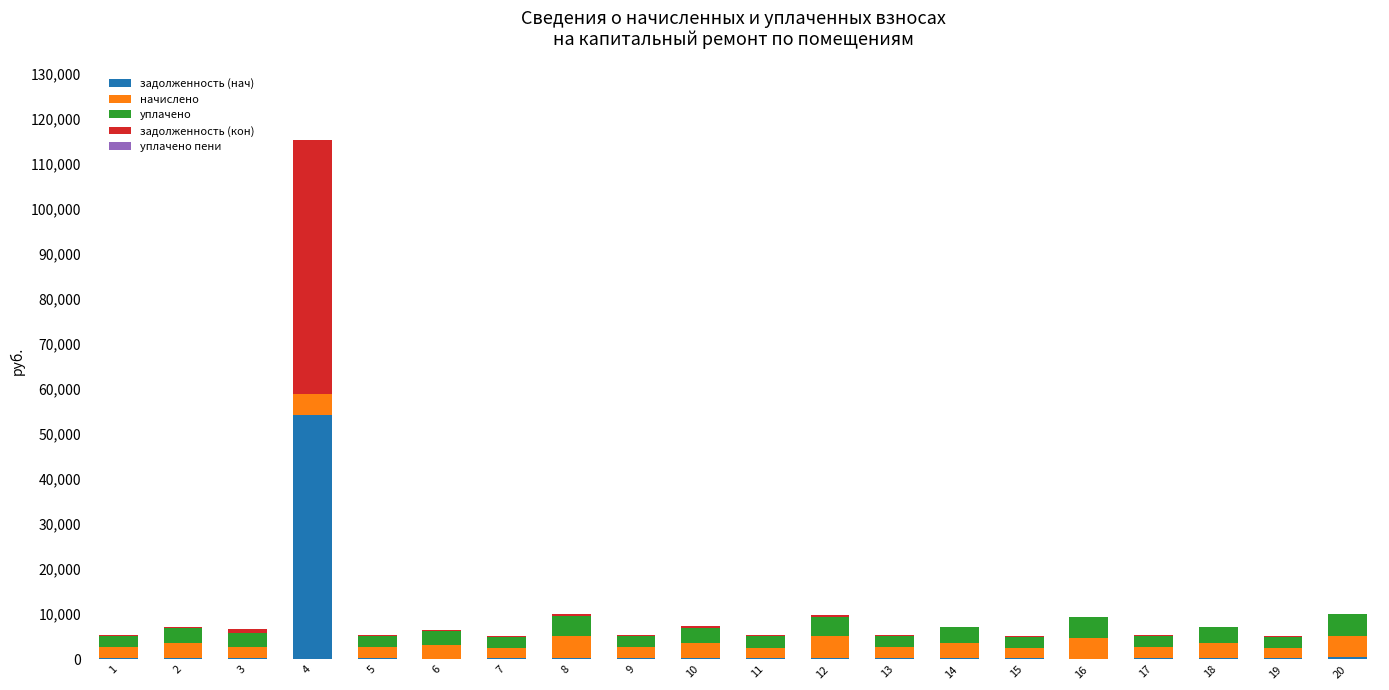

Count the number of data series in this chart.

5